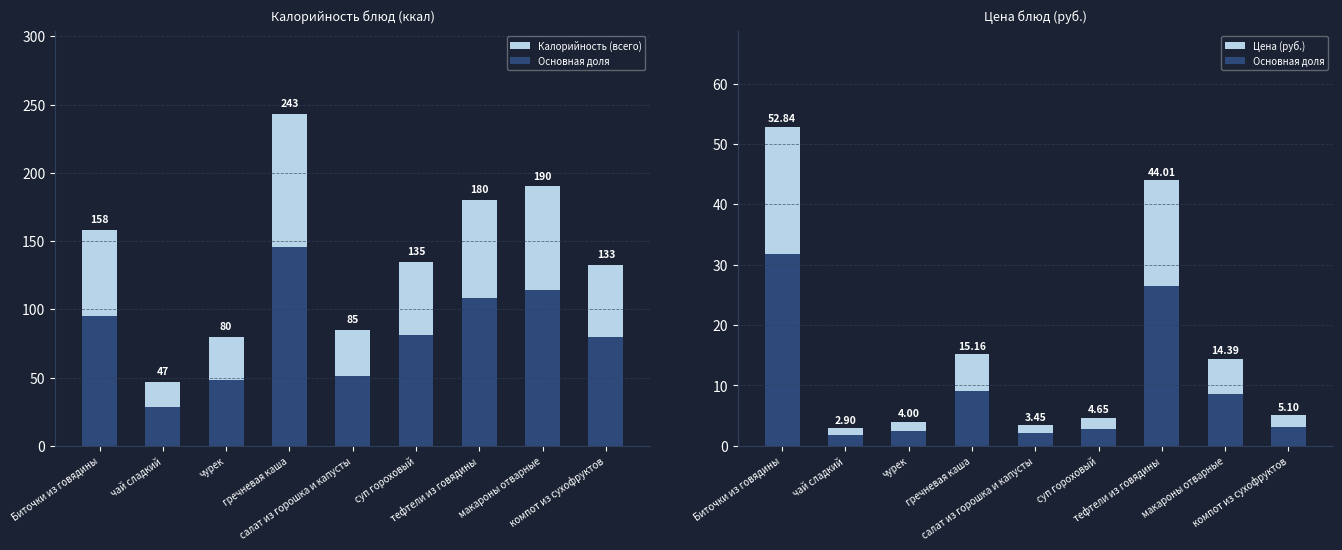

Is it true that Основная доля equals 14.9 at гречневая каша?

False